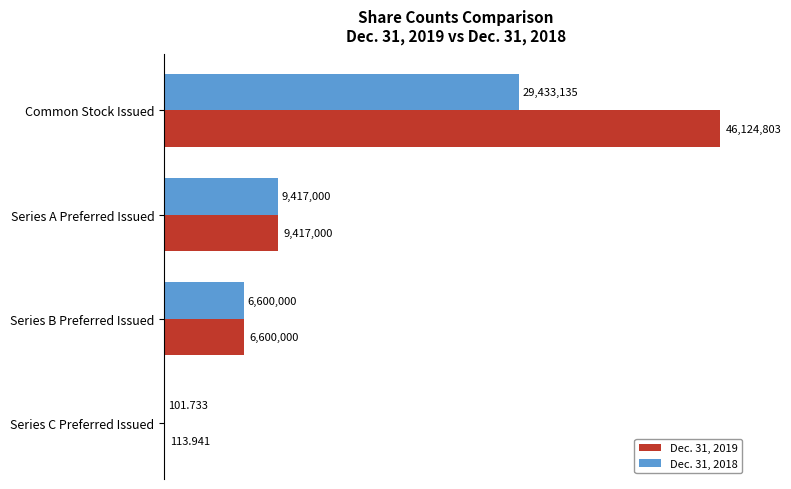

What are all the series names shown in the legend?

Dec. 31, 2019, Dec. 31, 2018